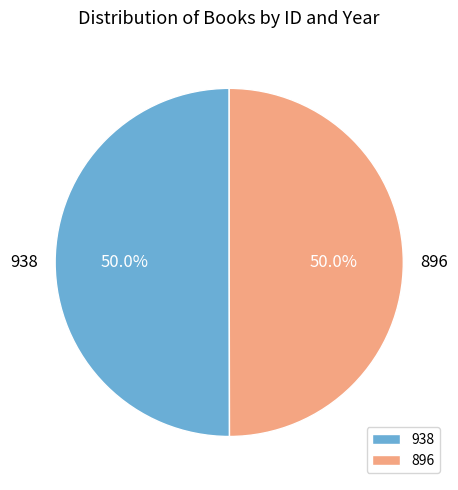

Combined, what portion of the pie is 896 and 938?

100.0%